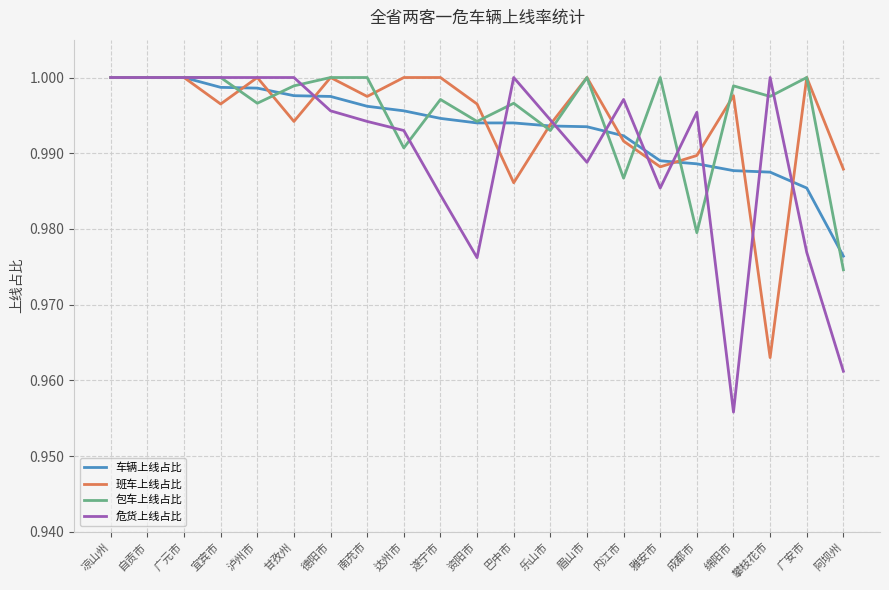

At which label does 危货上线占比 reach its minimum?

绵阳市